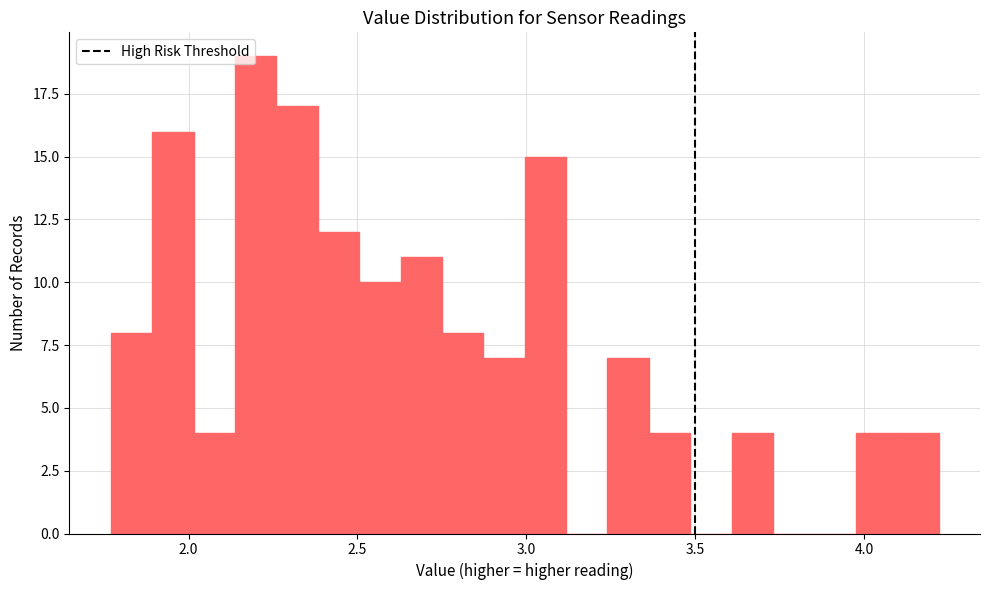

Read against the x-axis, roughly where is the centre of the tallest bar?

2.20